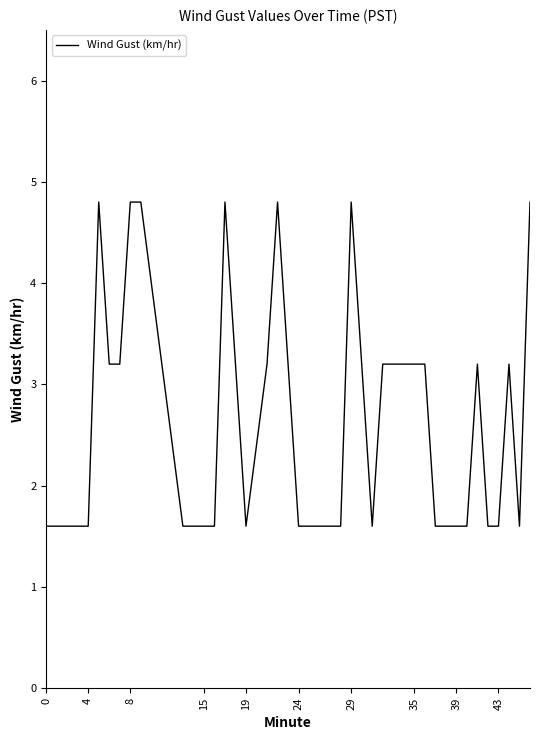

What is the maximum value shown in the chart?

4.8